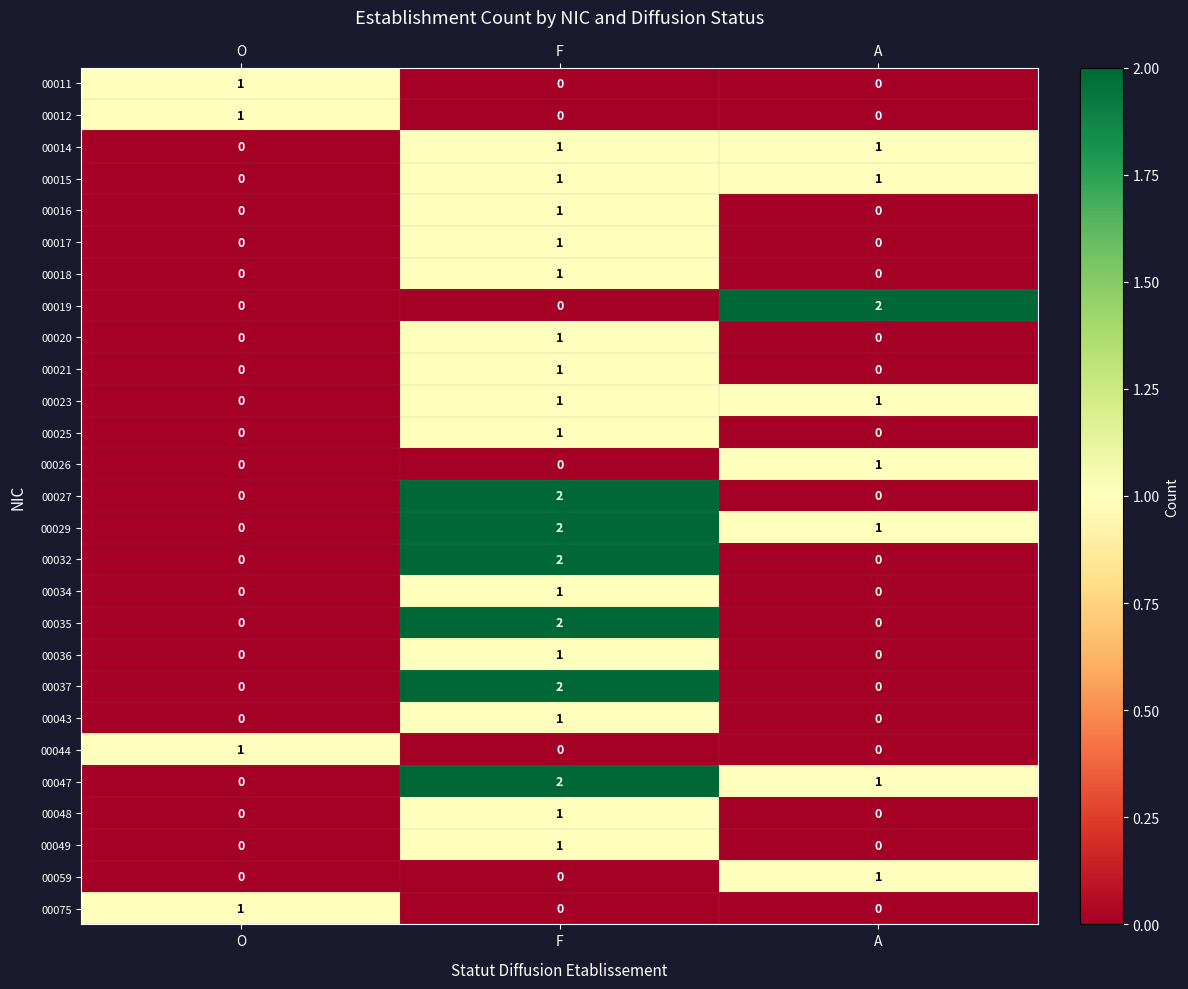

Count the 00049 values in the range 0 to 1.

3